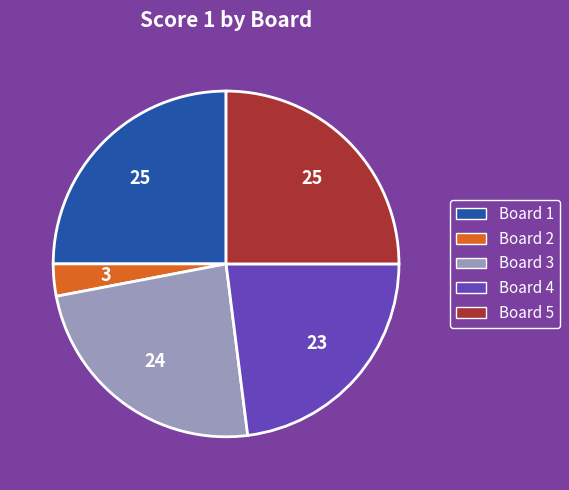

What is the ratio of the value at Board 5 to the value at Board 1?

1.0